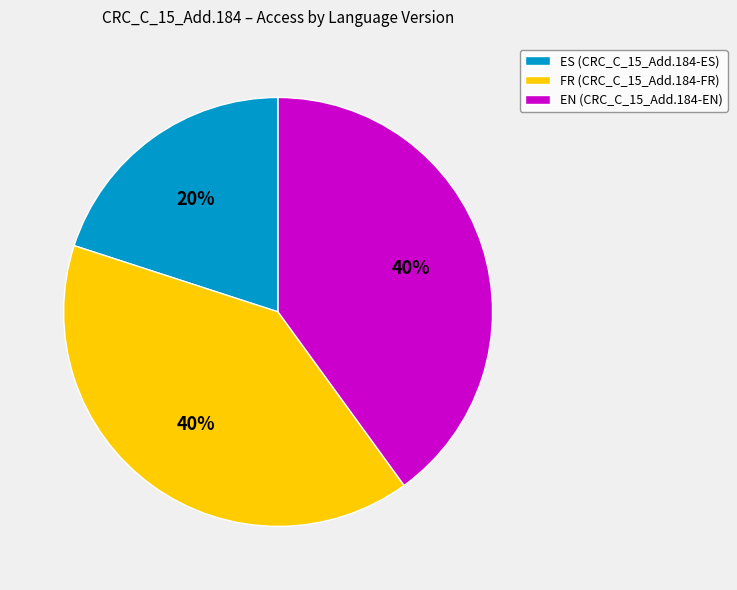

Count the number of slices in the pie.

3